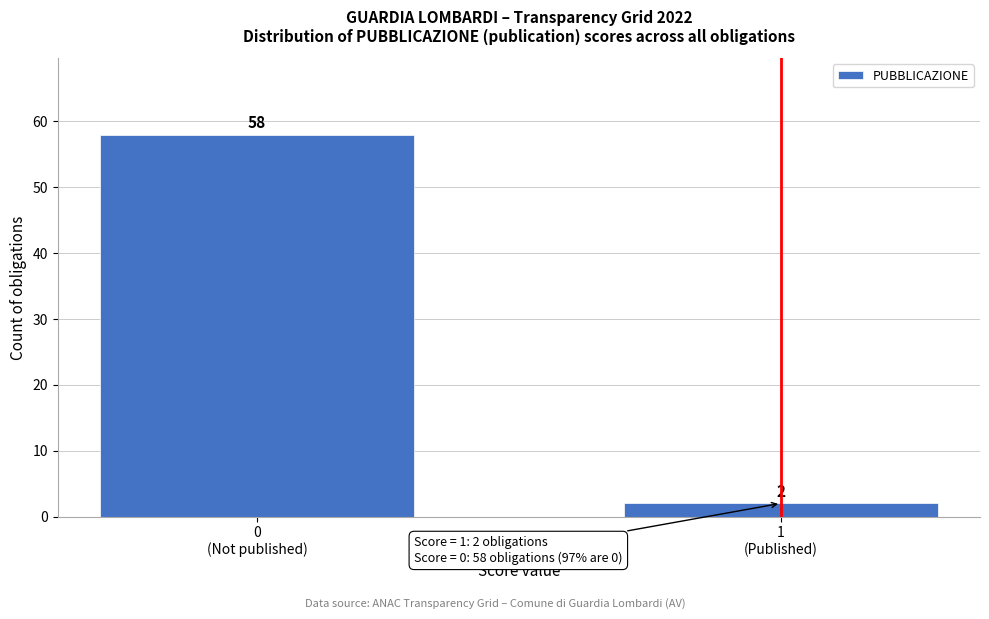

Reading right to left, transcribe all the data shown in this chart.

2	58